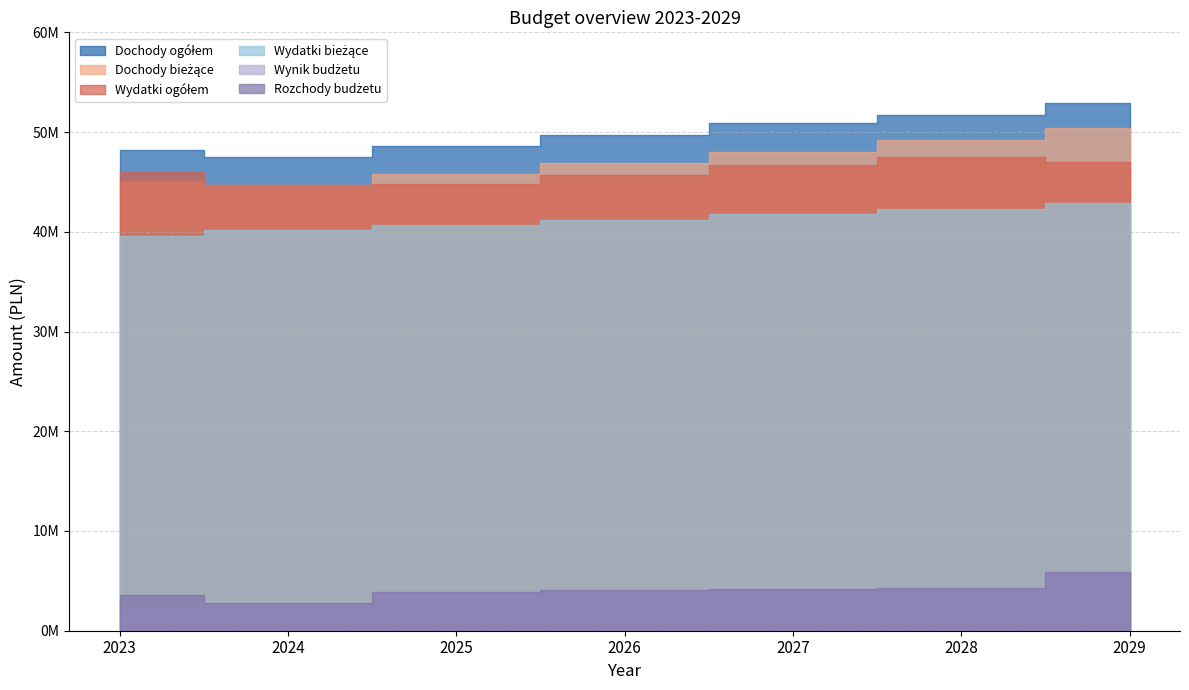

Which has a higher value, 2027 or 2029?

2029